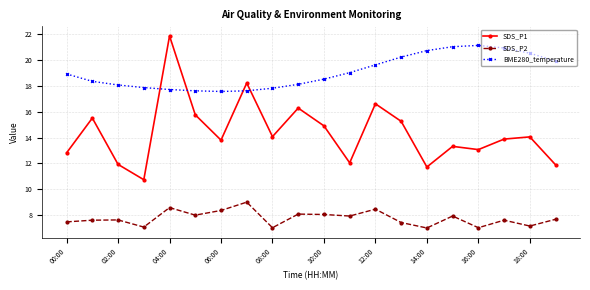

What is the sum of all SDS_P2 values?

155.5